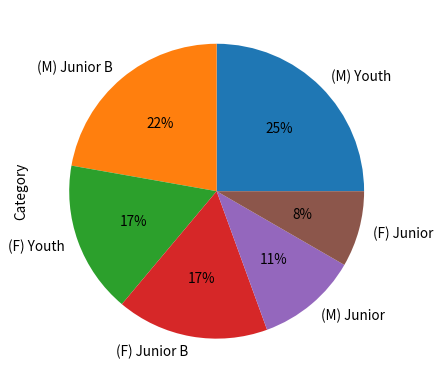

To the nearest percent, what is the difference between the (M) Junior and (M) Youth slice percentages?

14%